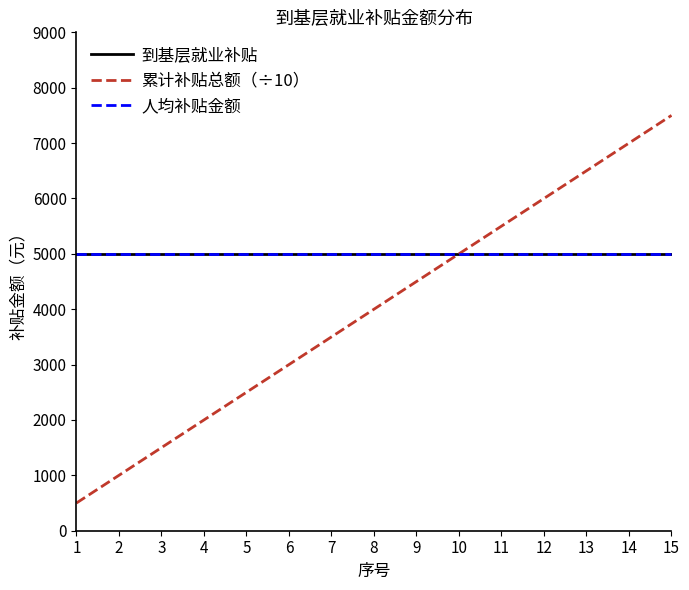

Does the chart have visible grid lines?

No